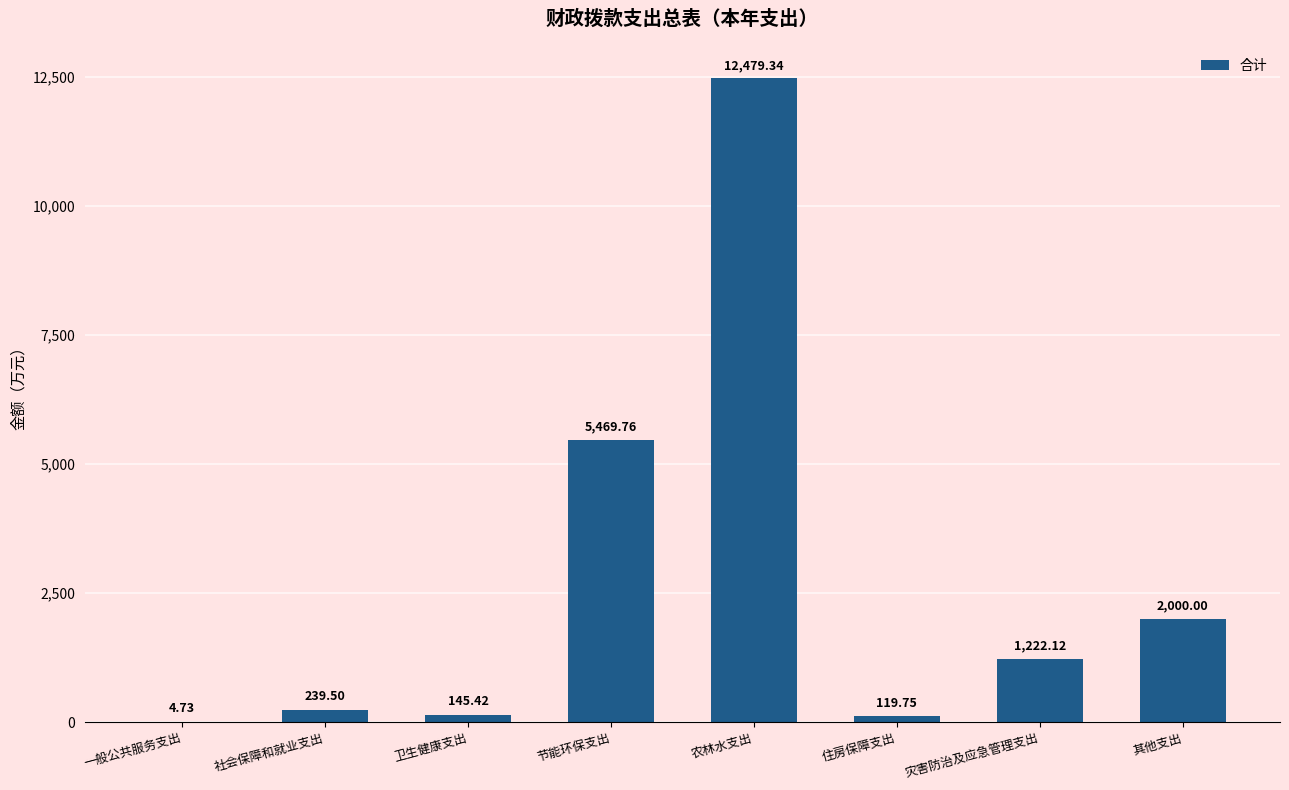

Where is the data nearest to the value 6242?

节能环保支出